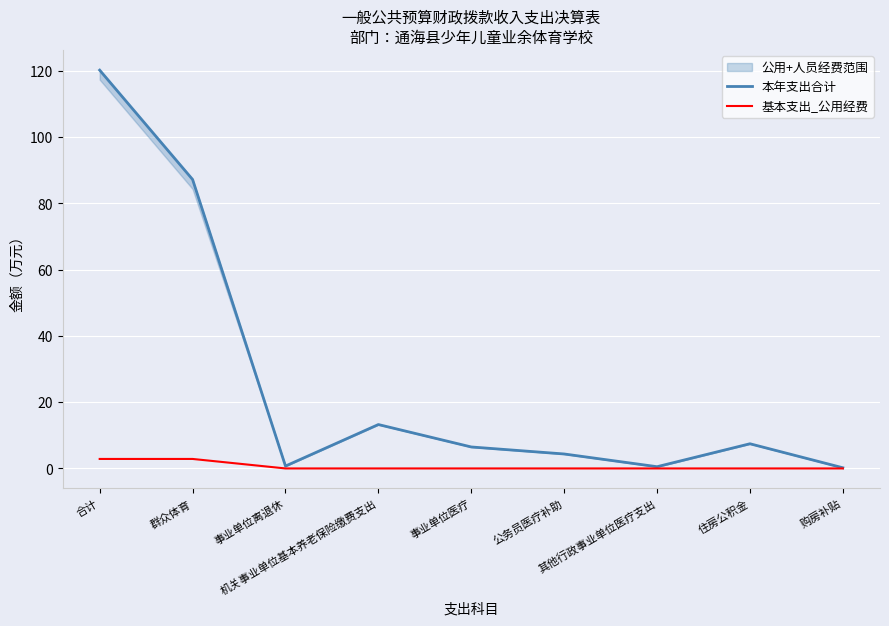

Does the chart display data point markers on the line(s)?

No